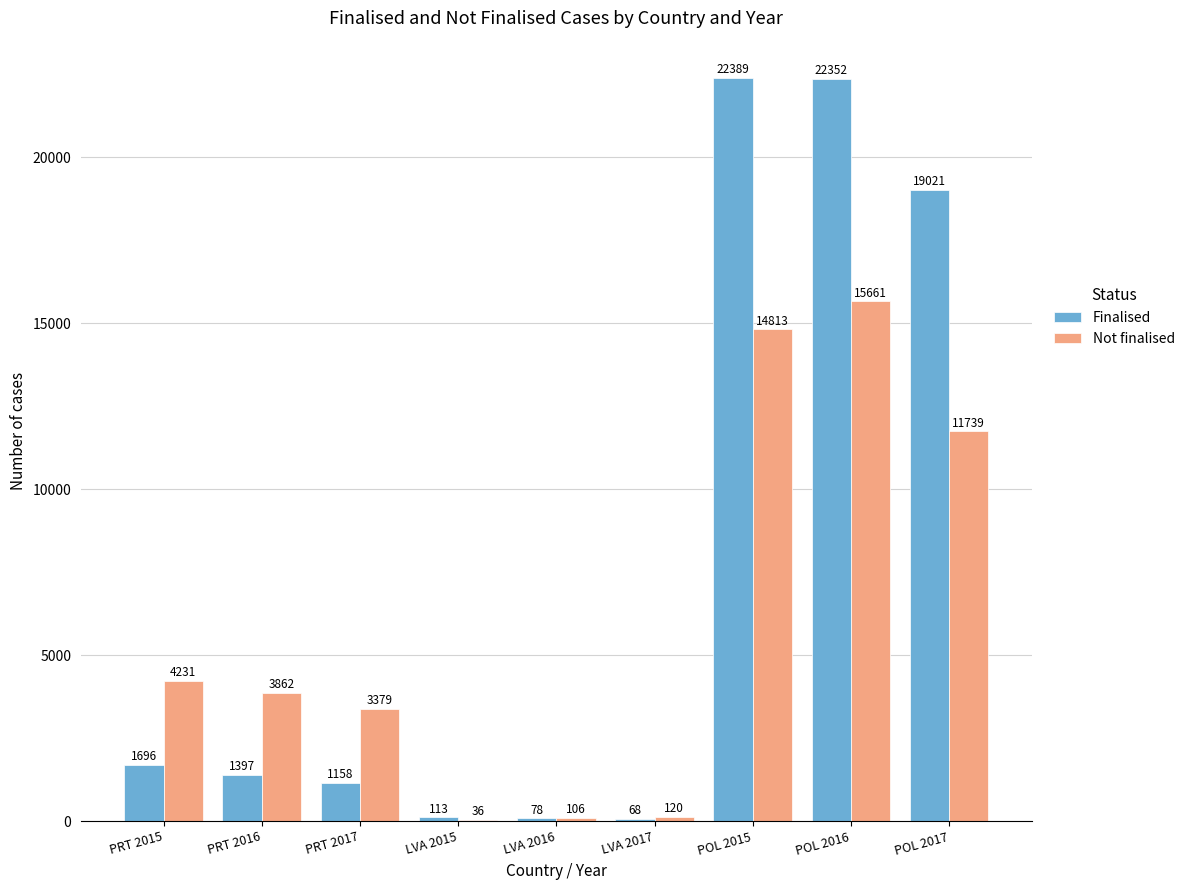

What is the maximum value for Finalised?

22389